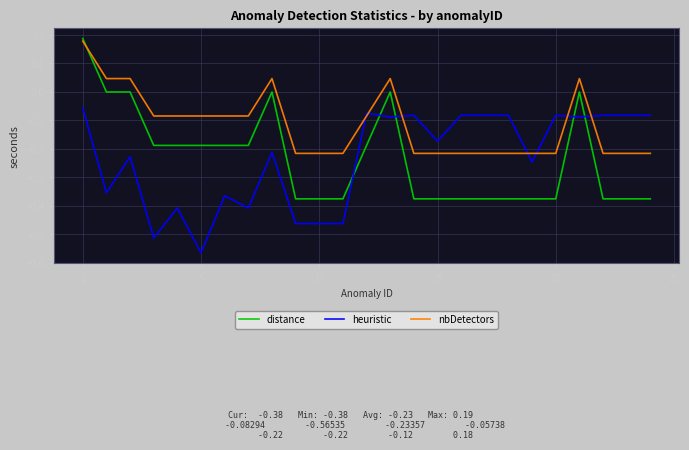

Which series ends up on top after the final intersection of heuristic and distance?

heuristic